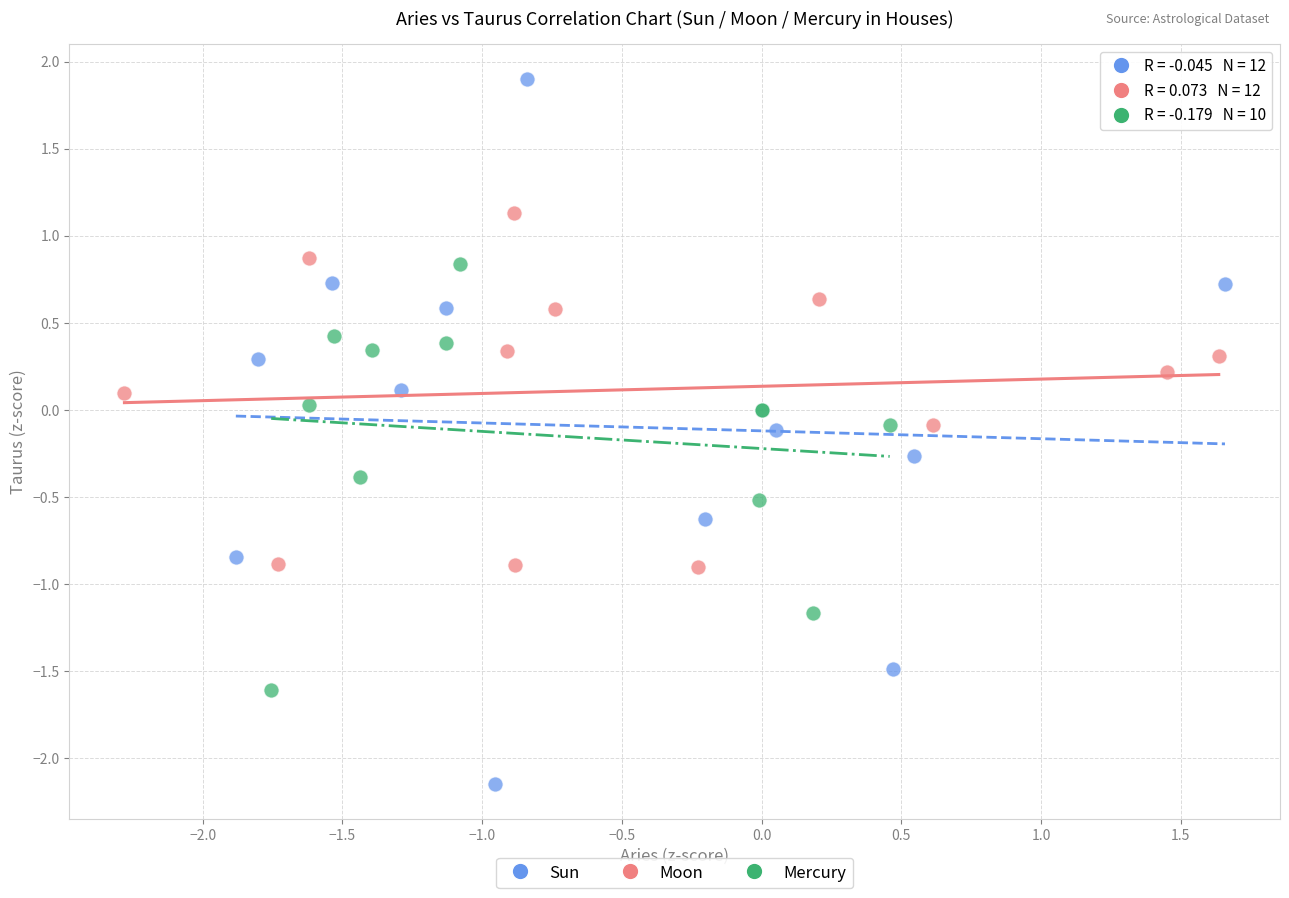

Which series contains the lowest Y value?

Sun